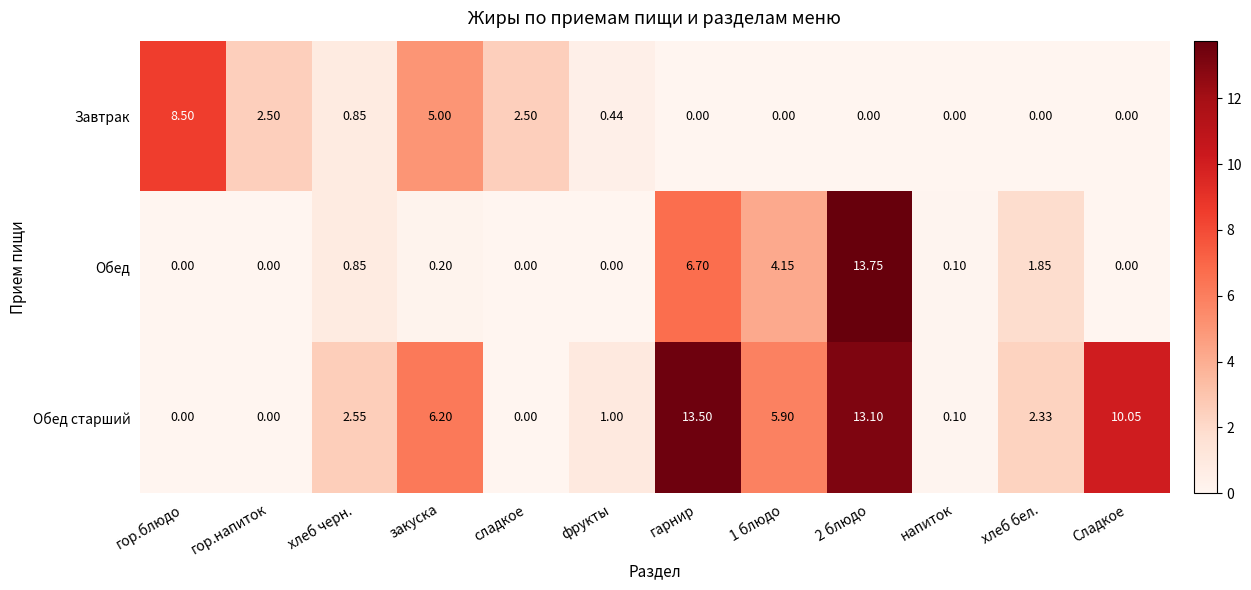

Which category has the highest value in the Обед старший series?

гарнир